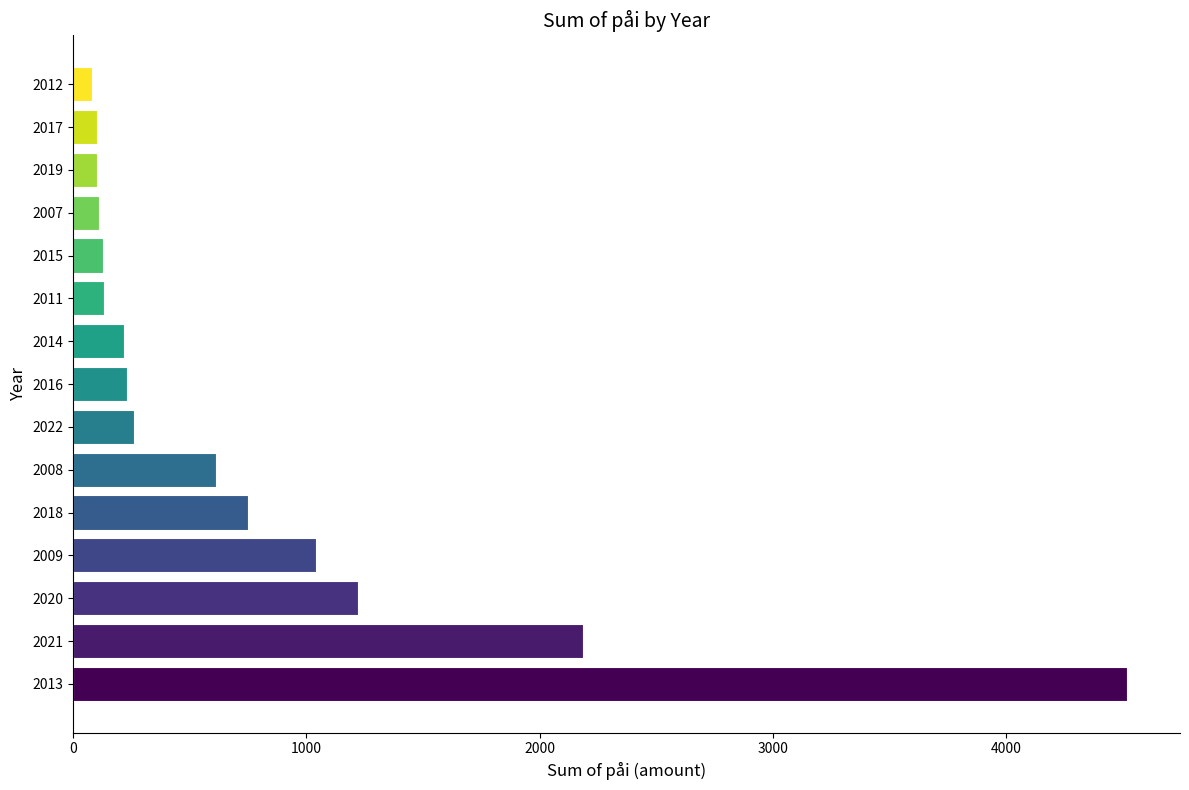

What is the greatest value displayed?

4520